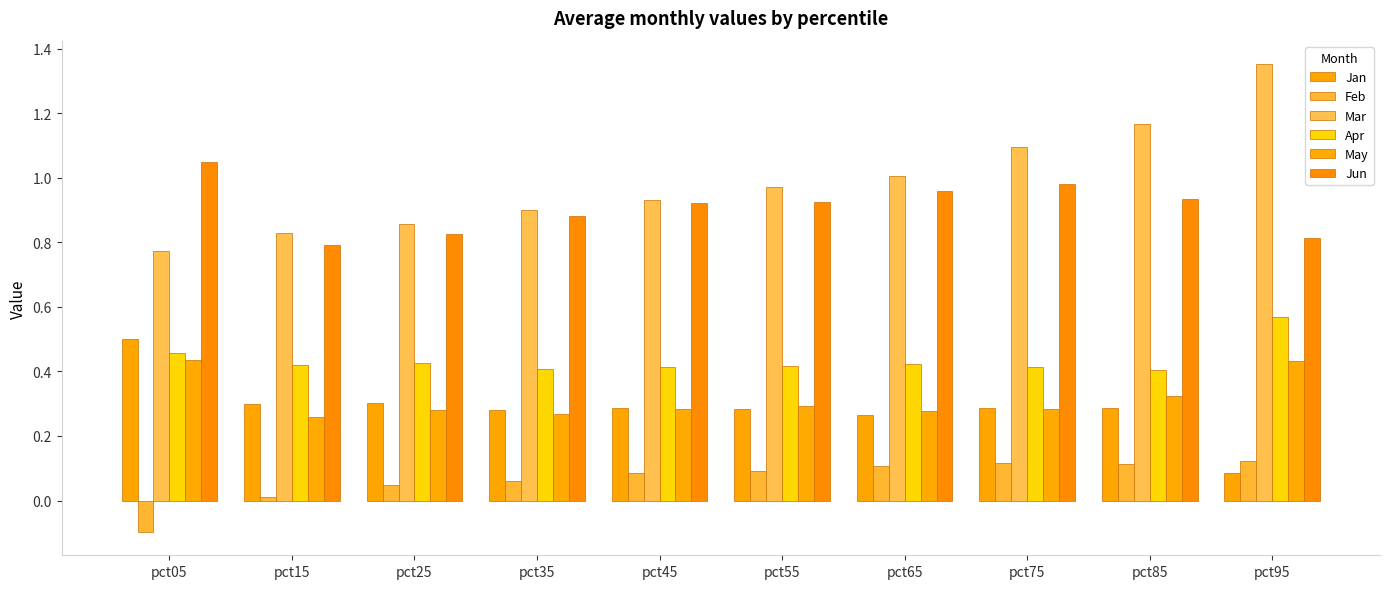

The May series shows 0.4 at pct15. True or false?

False